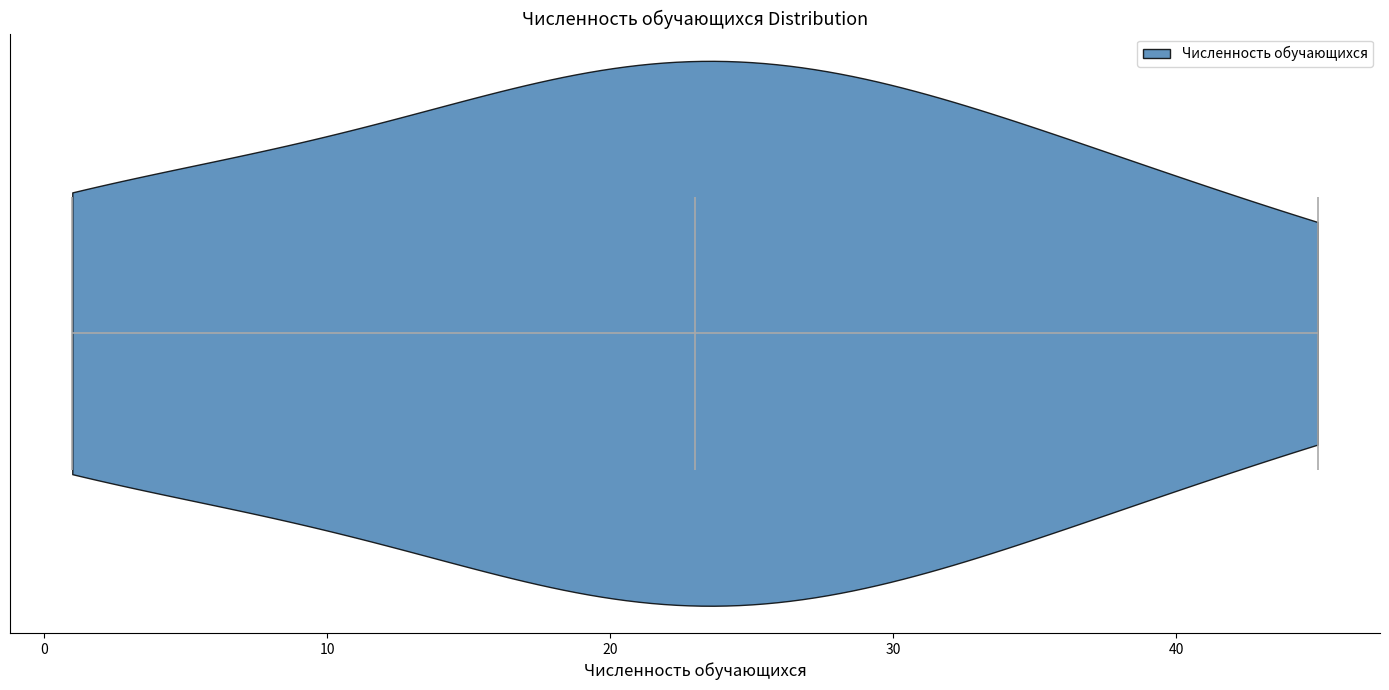

Where does the median line of the violin sit on the x-axis? The values are not printed on the chart, so give them approximately, as read against the axis.

23